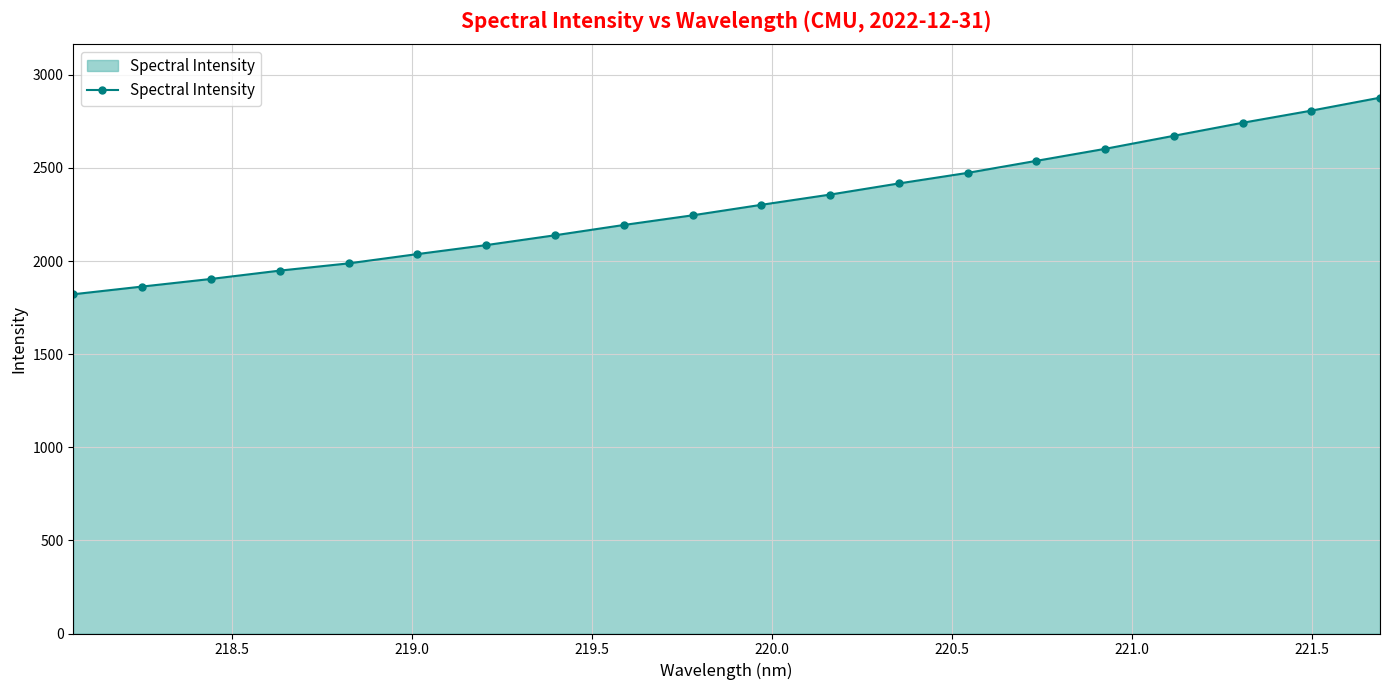

What is the sum of all values?

46013.1